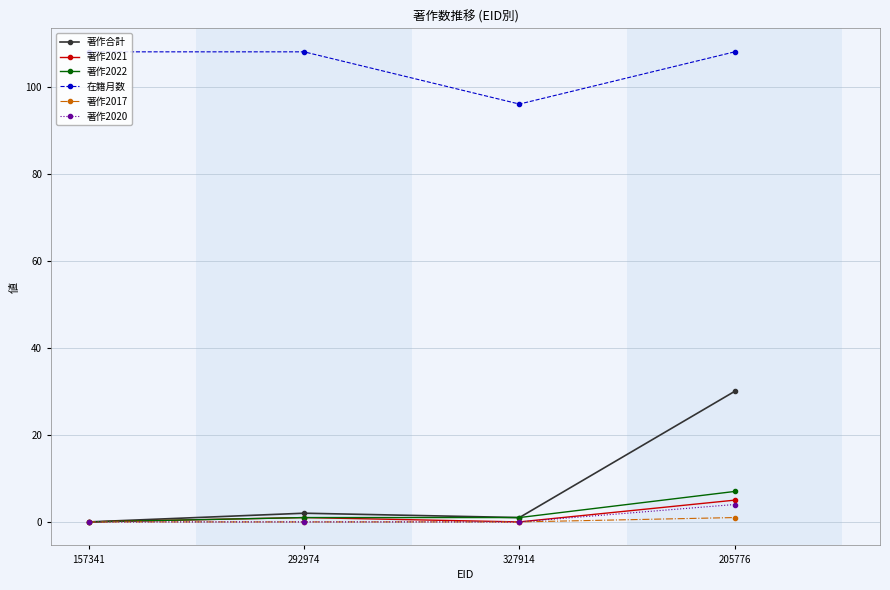

What is the difference between the 著作2021 values at 292974 and 327914?

1